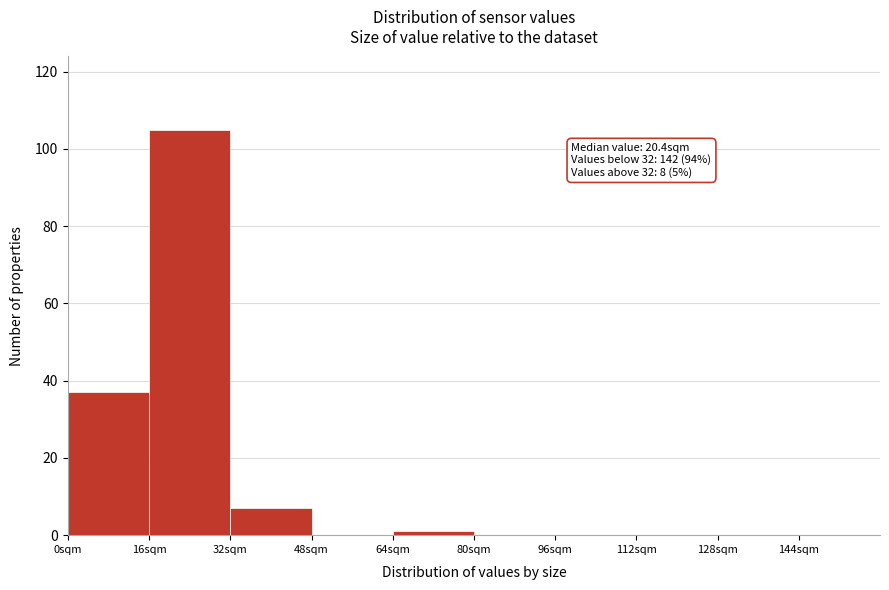

Over which range of the x-axis is the bar tallest?

16 to 32